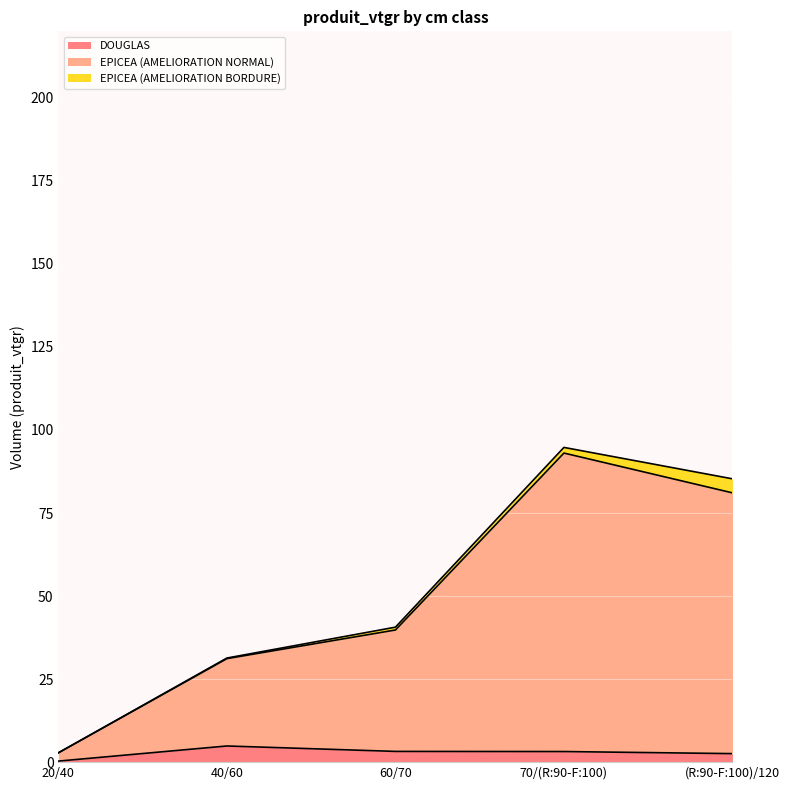

Is it true that DOUGLAS equals 0.3 at 20/40?

True